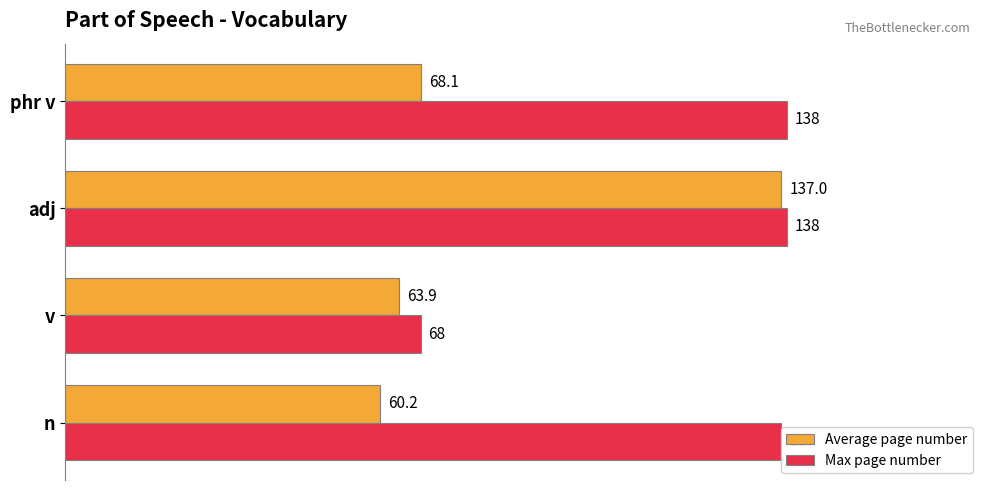

Rank the series by their average value, from highest to lowest.

Max page number, Average page number